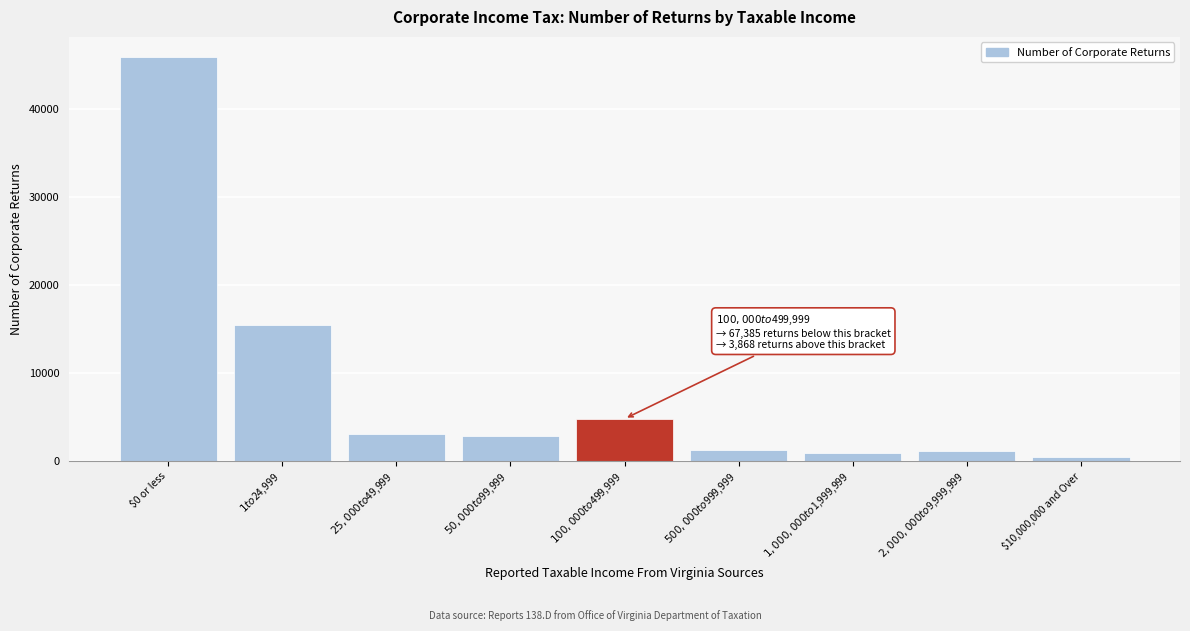

True or false: the data shows 45846 at $0 or less.

True